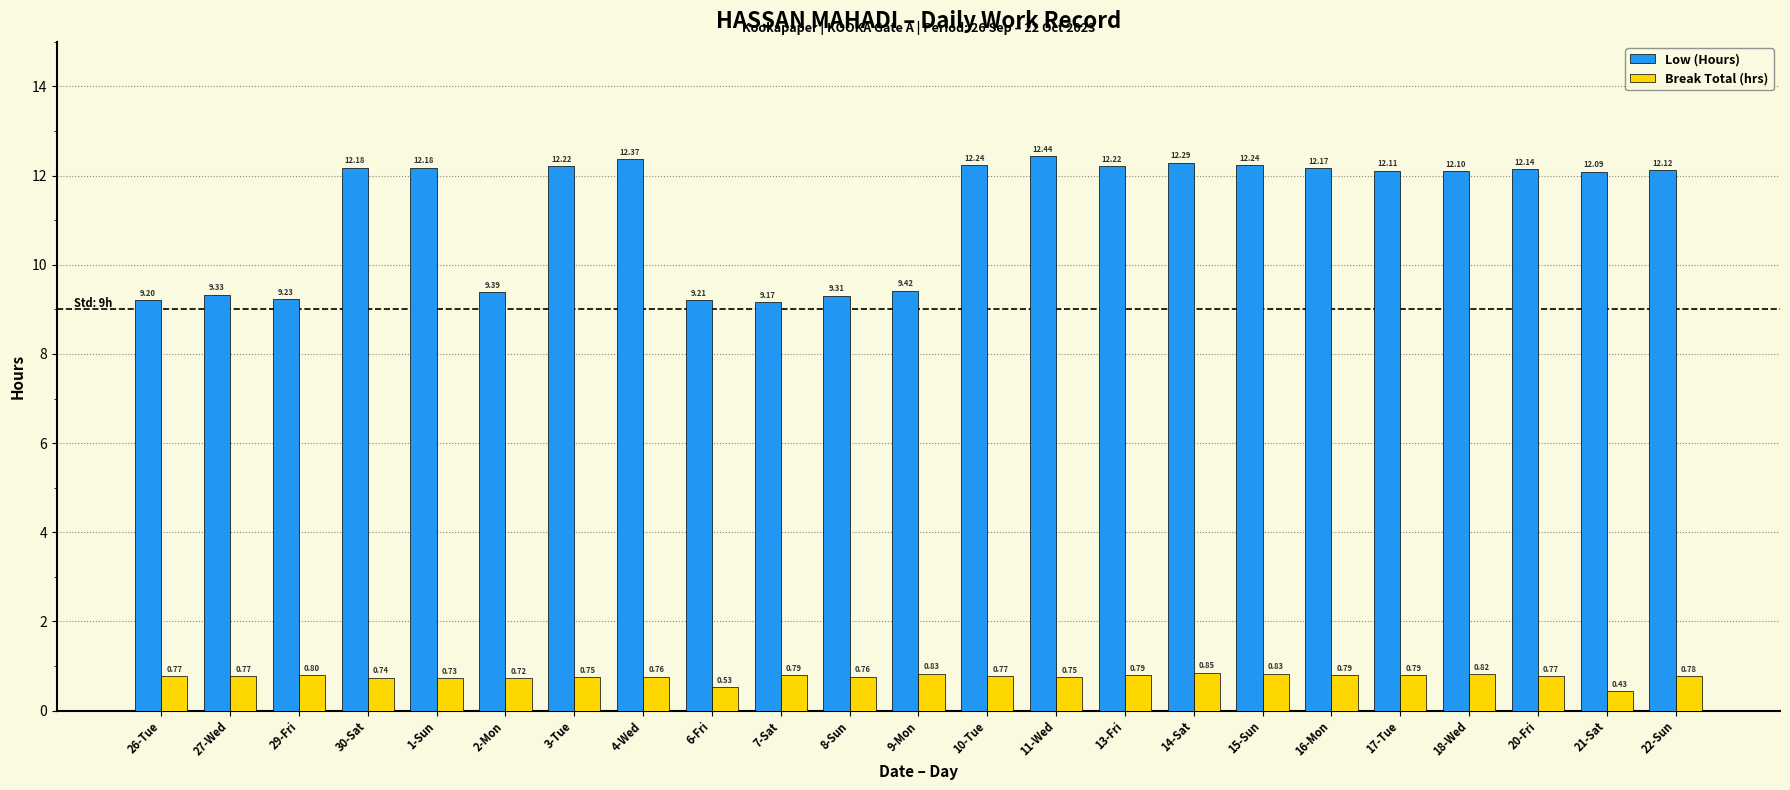

At which category is the sum across all series the highest?

11-Wed